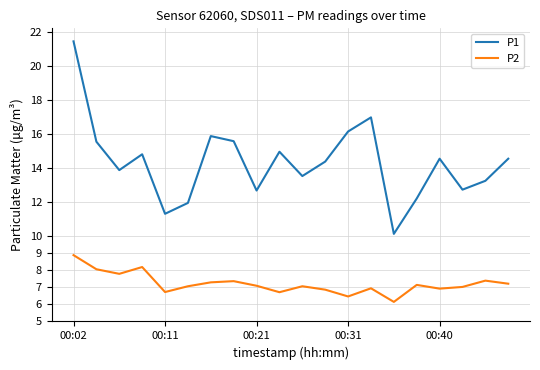

What is the maximum value for P2?

8.9